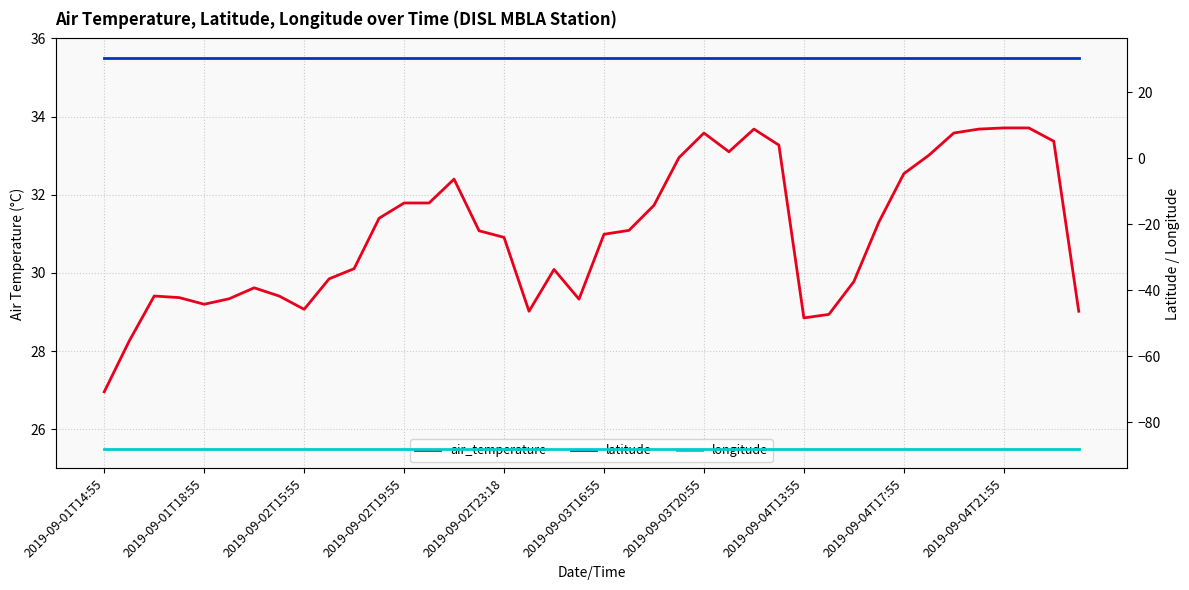

True or false: air_temperature and longitude cross at least once.

False